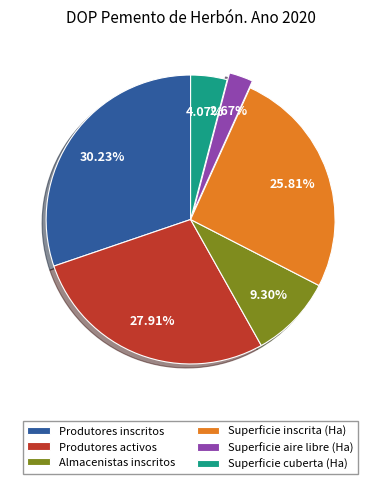

Is there any slice that represents more than half of the pie?

No